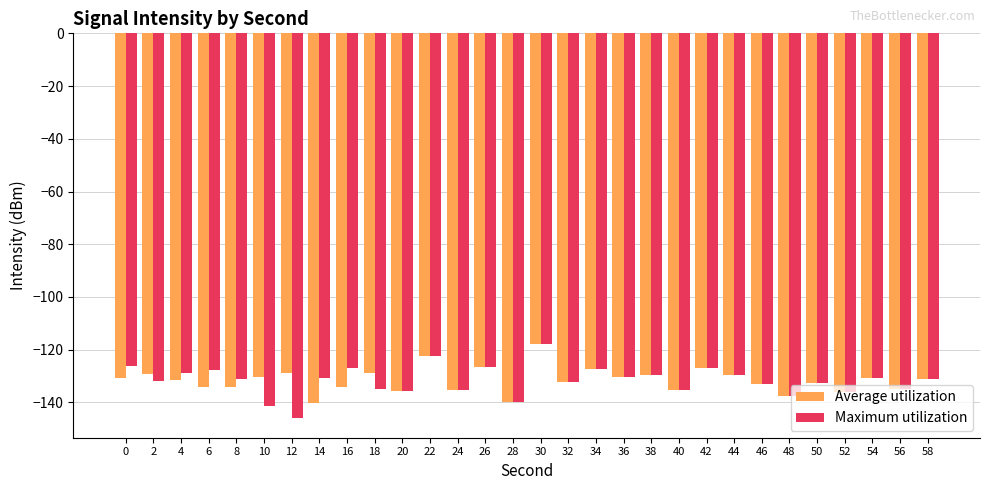

What is the difference between the maximum and minimum values in the Average utilization series?

22.5